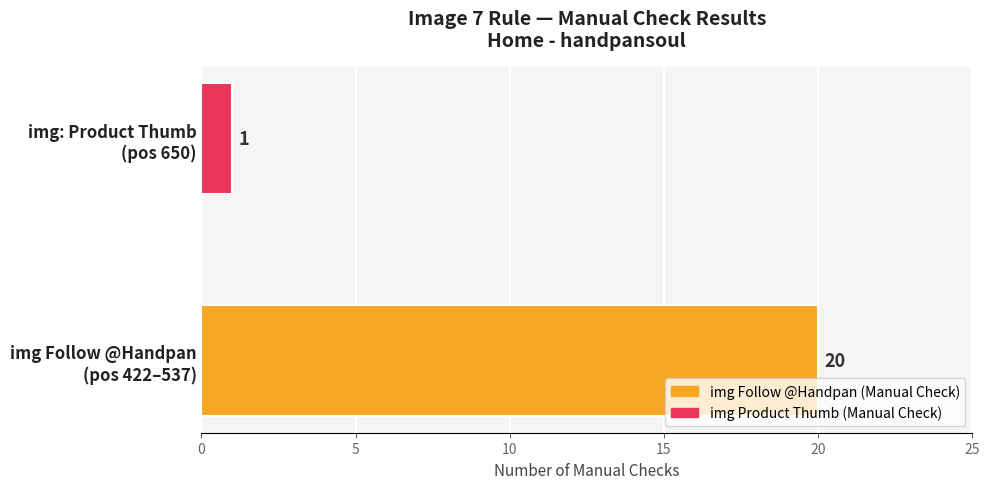

How many data points does each series have?

2